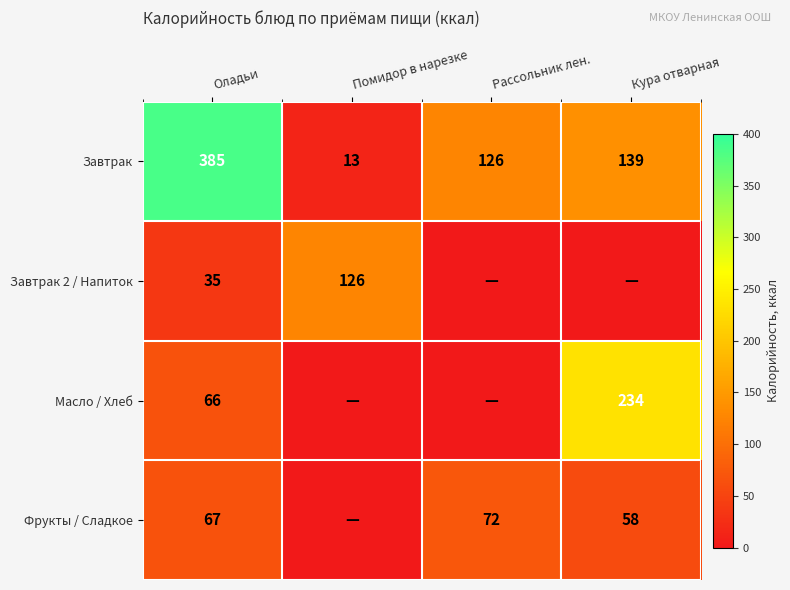

What is the sum of all Завтрак values?

663